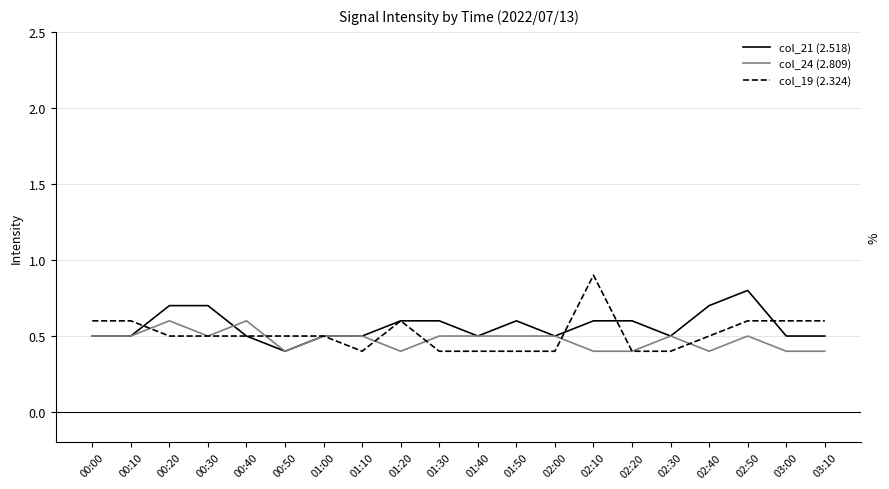

What is the sum of the col_19 (2.324) values at 02:30 and 01:20?

1.0